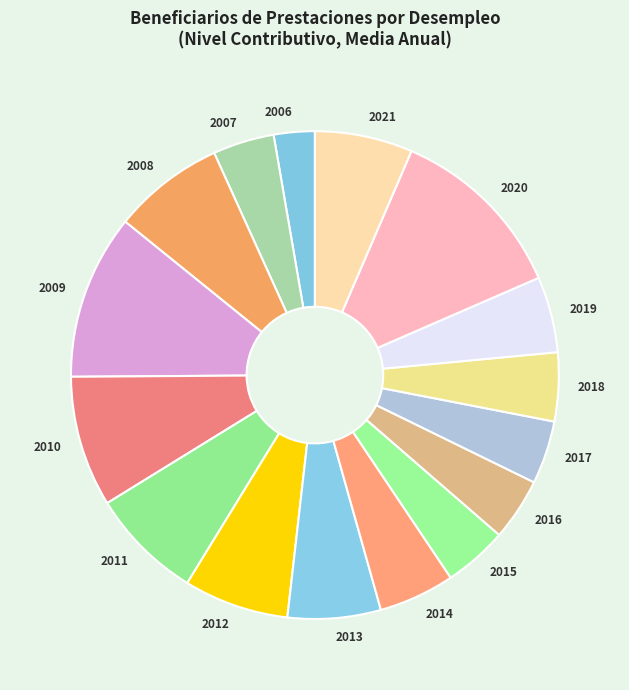

Which slice is the largest?

2020